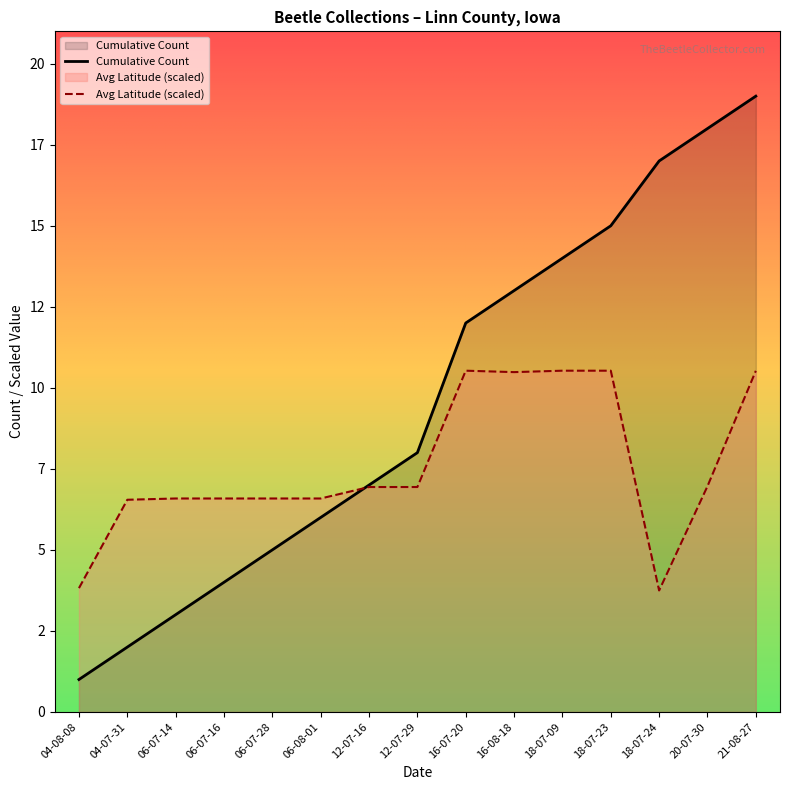

Reading right to left, list all the values displayed in this chart.

Cumulative Count: 21-08-27=19.0	20-07-30=18.0	18-07-24=17.0	18-07-23=15.0	18-07-09=14.0	16-08-18=13.0	16-07-20=12.0	12-07-29=8.0	12-07-16=7.0	06-08-01=6.0	06-07-28=5.0	06-07-16=4.0	06-07-14=3.0	04-07-31=2.0	04-08-08=1.0
Avg Latitude (scaled): 21-08-27=10.5	20-07-30=7.0	18-07-24=3.7	18-07-23=10.5	18-07-09=10.5	16-08-18=10.5	16-07-20=10.5	12-07-29=6.9	12-07-16=6.9	06-08-01=6.6	06-07-28=6.6	06-07-16=6.6	06-07-14=6.6	04-07-31=6.5	04-08-08=3.8